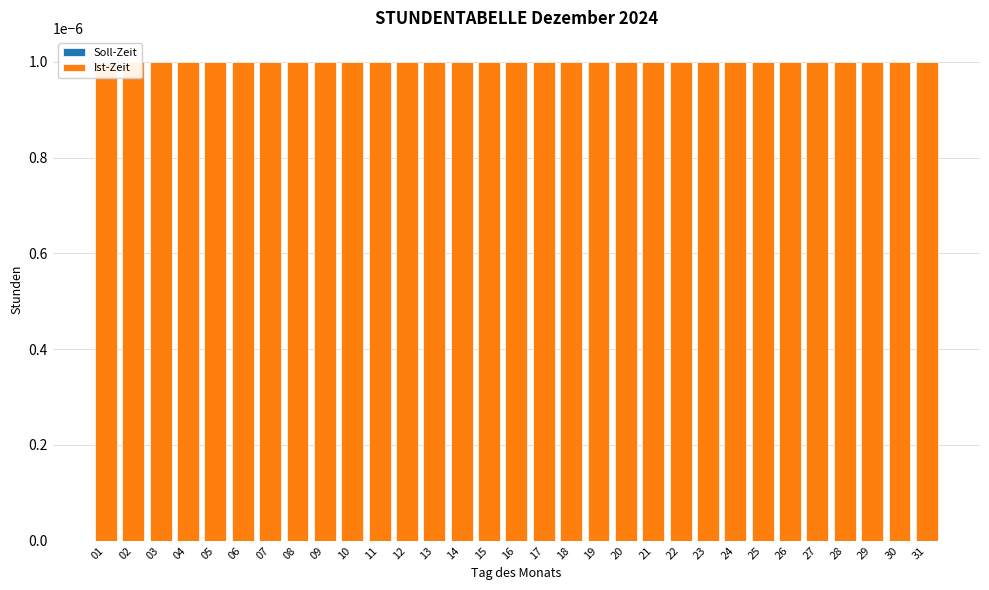

List the series in order of their overall mean, lowest first.

Soll-Zeit, Ist-Zeit